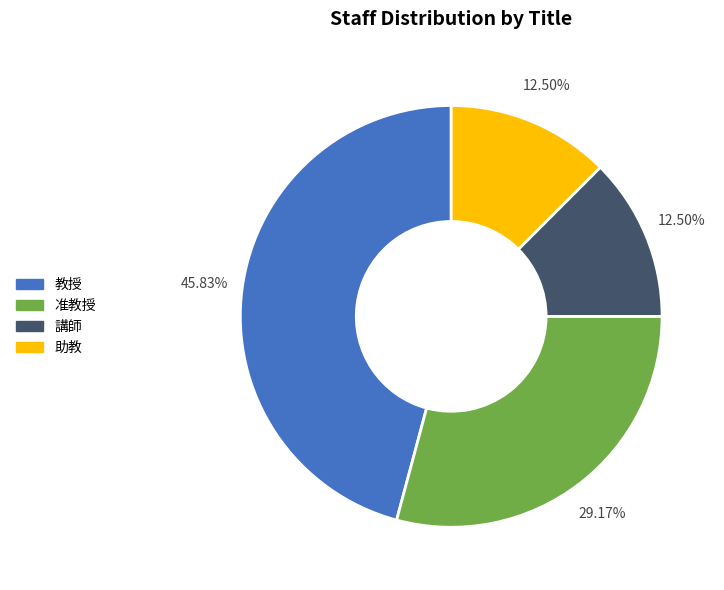

Is there a majority slice in this chart?

No